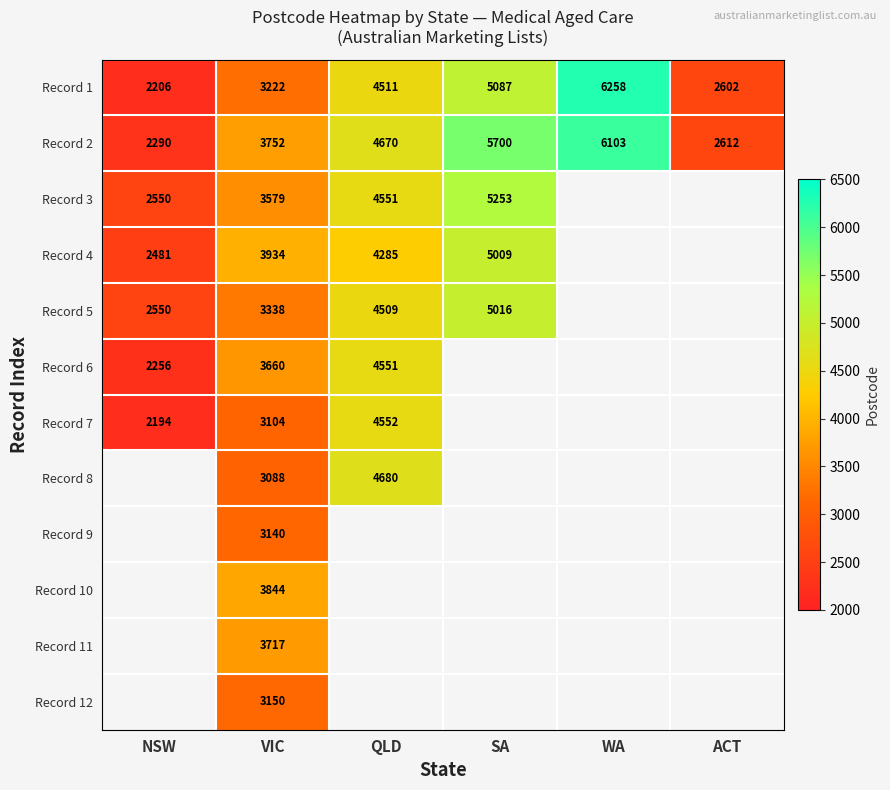

How many distinct data groups are displayed?

12